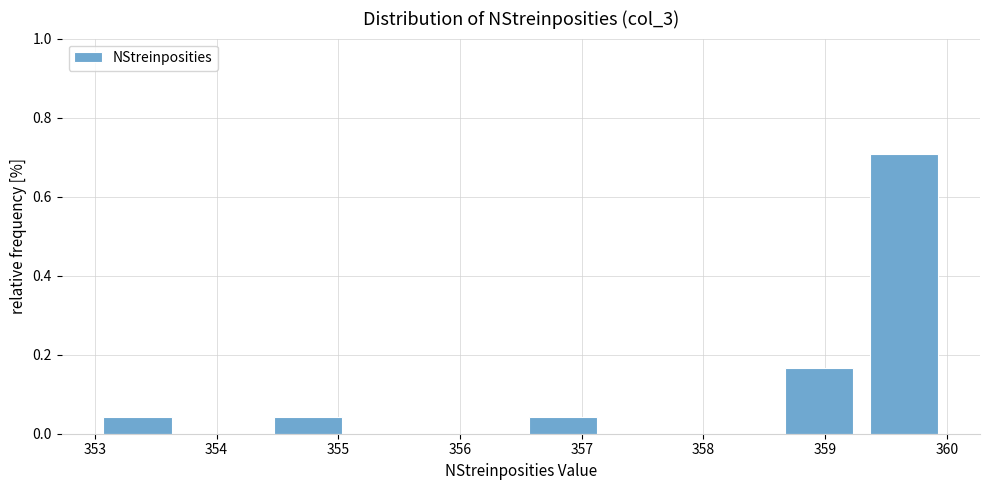

Reading left to right, list every bar in this chart as the range it spans on the x-axis followed by its height. The values are not printed on the chart, so give them approximately, as read against the axis.

353.0 to 353.7: 0.04
353.7 to 354.4: 0
354.4 to 355.1: 0.04
355.1 to 355.8: 0
355.8 to 356.5: 0
356.5 to 357.2: 0.04
357.2 to 357.9: 0
357.9 to 358.6: 0
358.6 to 359.3: 0.16
359.3 to 360.0: 0.70